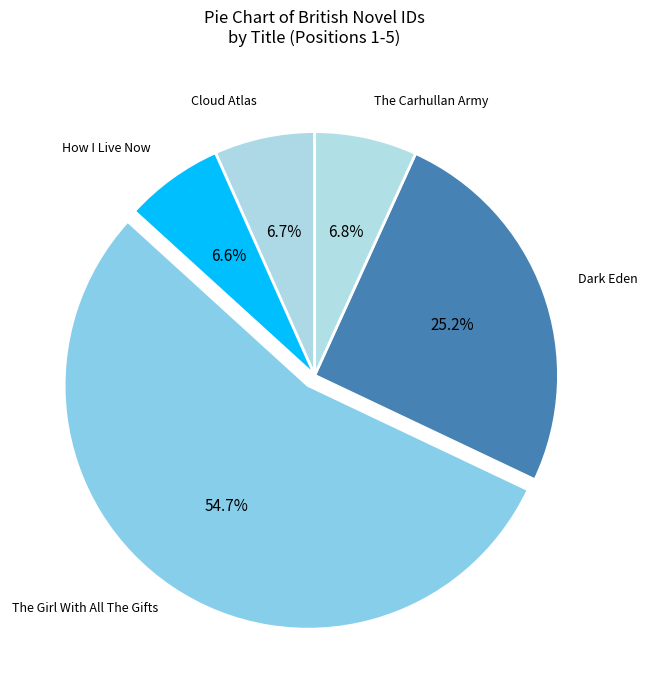

Is there any slice that represents more than half of the pie?

Yes